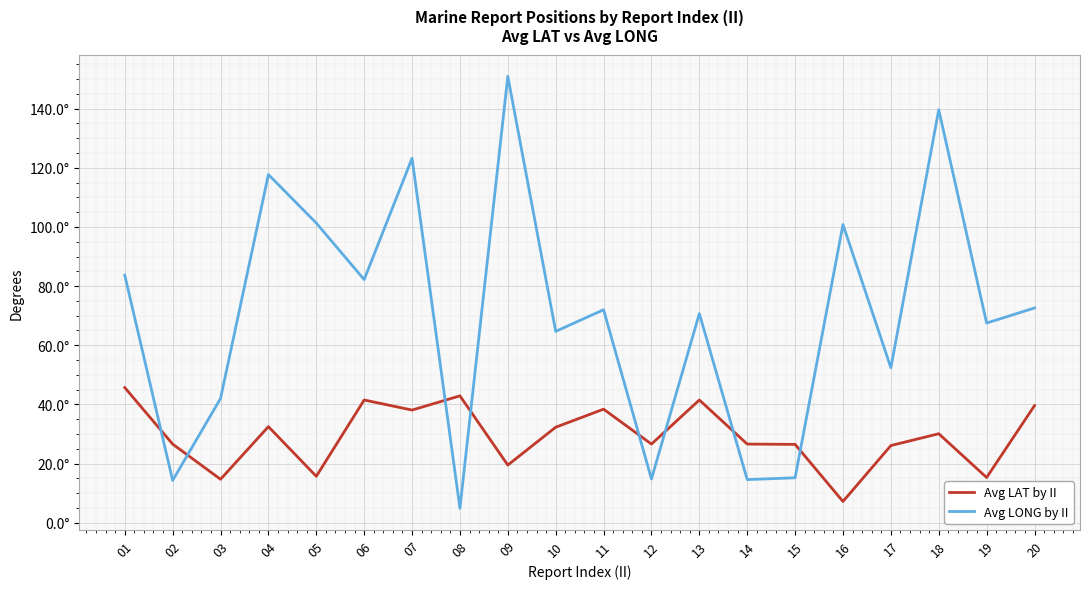

What are all the series names shown in the legend?

Avg LAT by II, Avg LONG by II